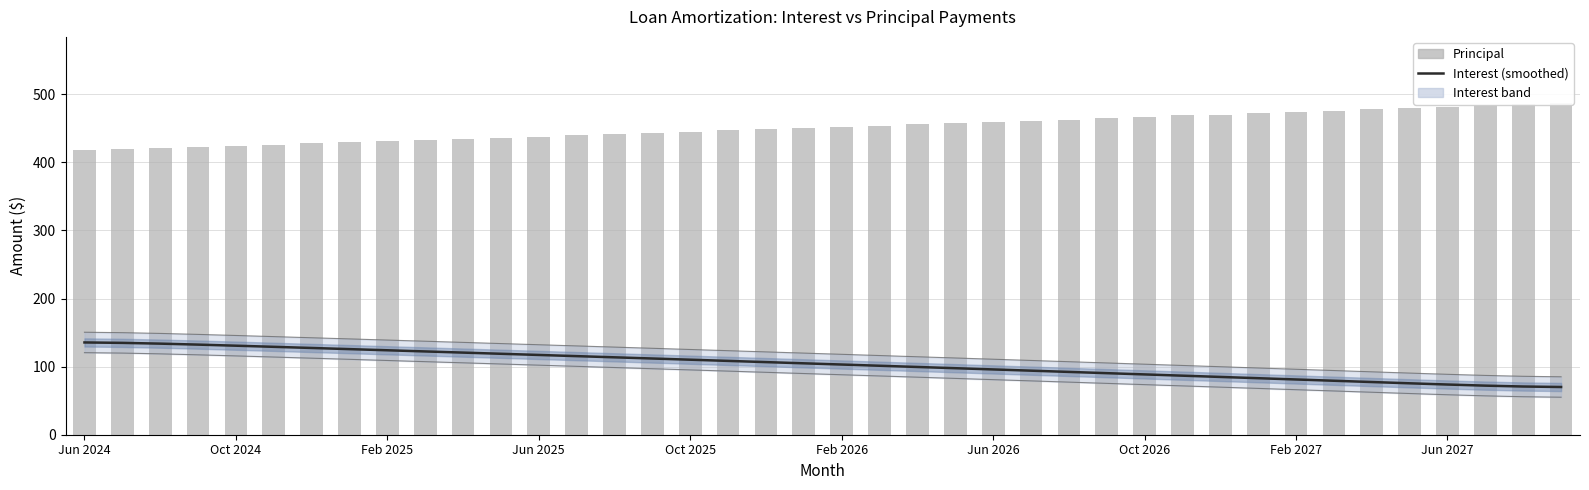

What is the approximate value of Principal at 22?

456.0